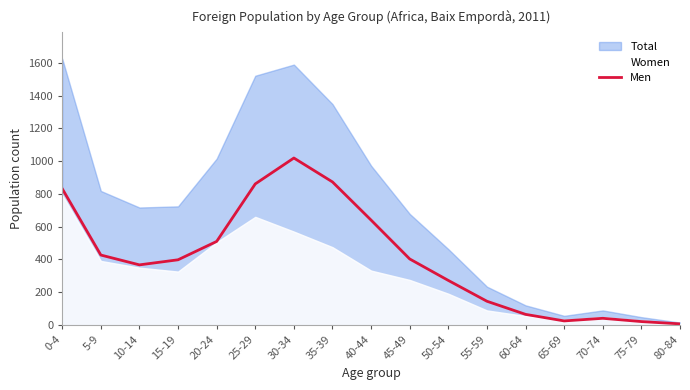

How many points are higher than both their immediate neighbors (excluding endpoints)?

2